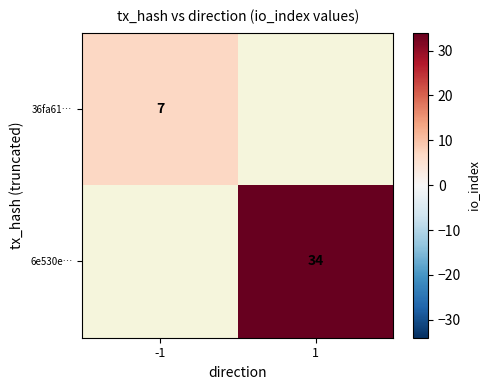

Is it true that 6e530e… equals 53 at 1?

False